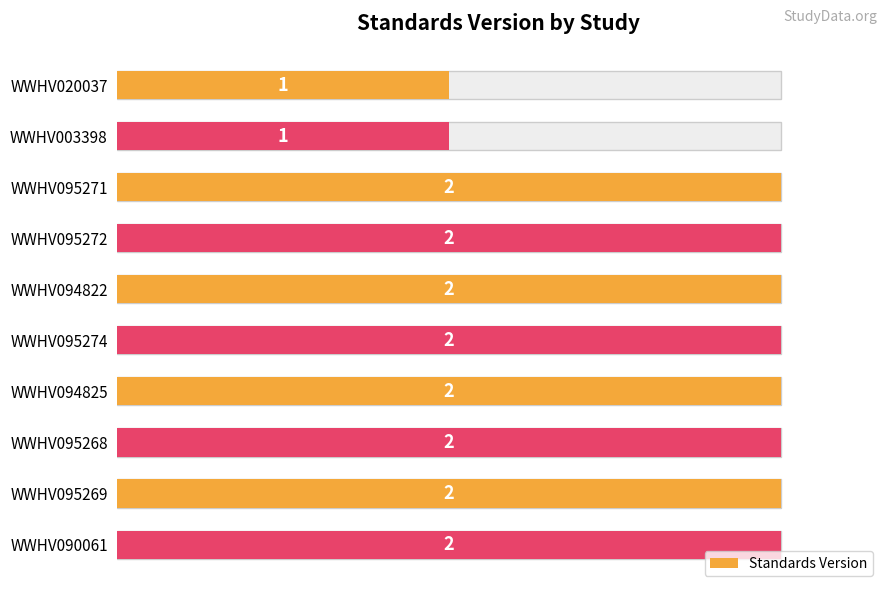

True or false: the data shows 2 at WWHV095269.

True